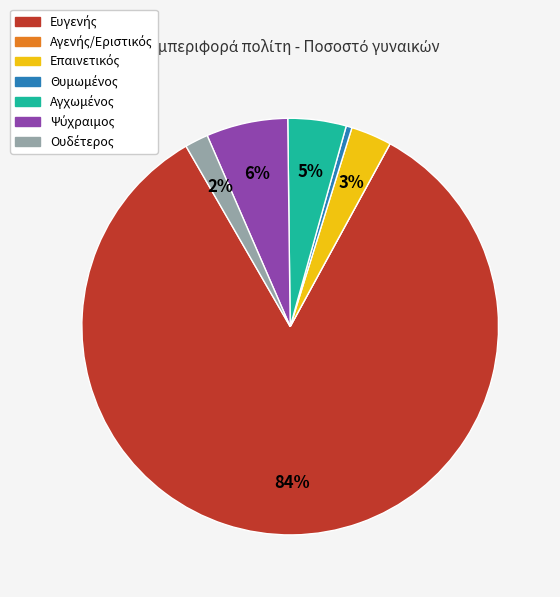

To the nearest percent, what is the difference between the largest and smallest slice percentages?

84%